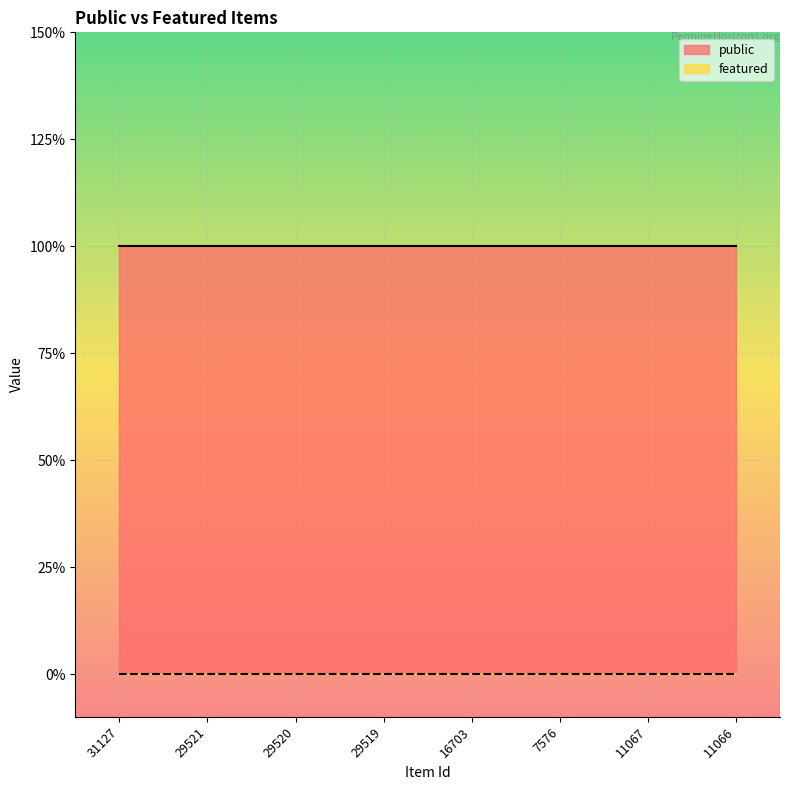

List the series in order of their peak value, highest first.

public, featured